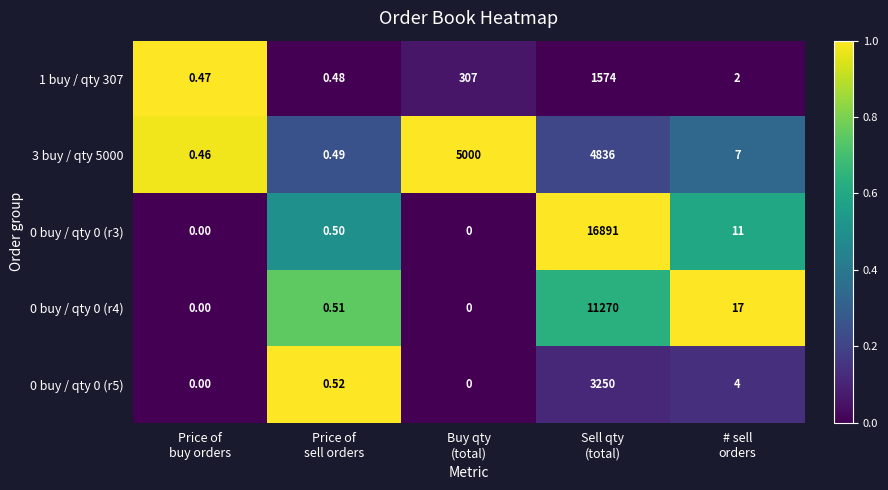

How many values in the 0 buy / qty 0 (r5) series exceed 0?

3